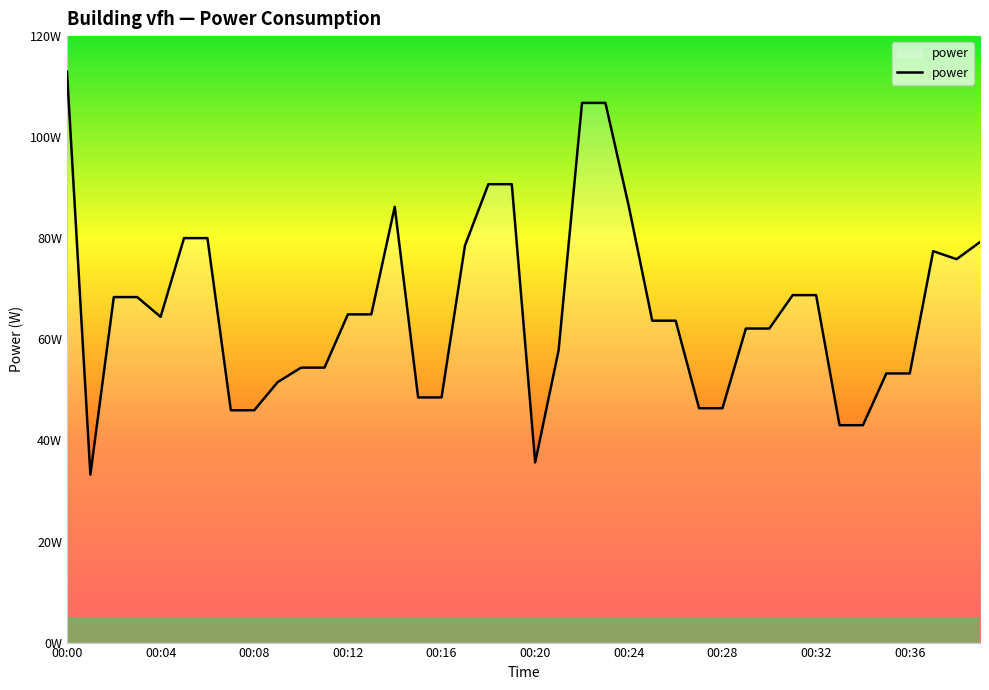

How many points are lower than both their immediate neighbors (excluding endpoints)?

4